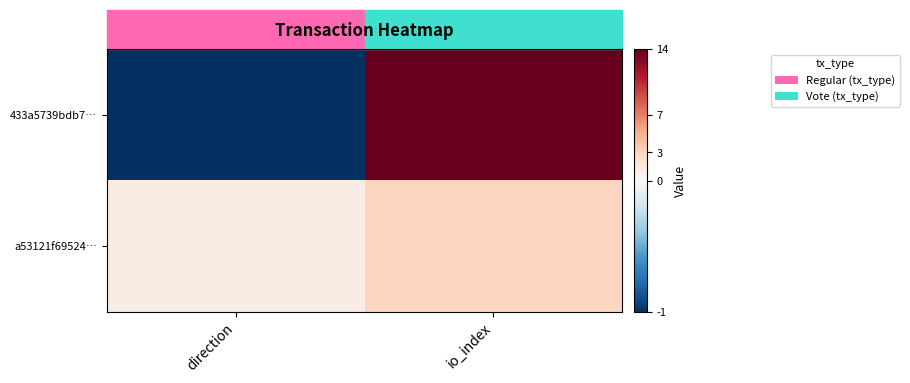

Which label corresponds to the largest value in the chart?

io_index